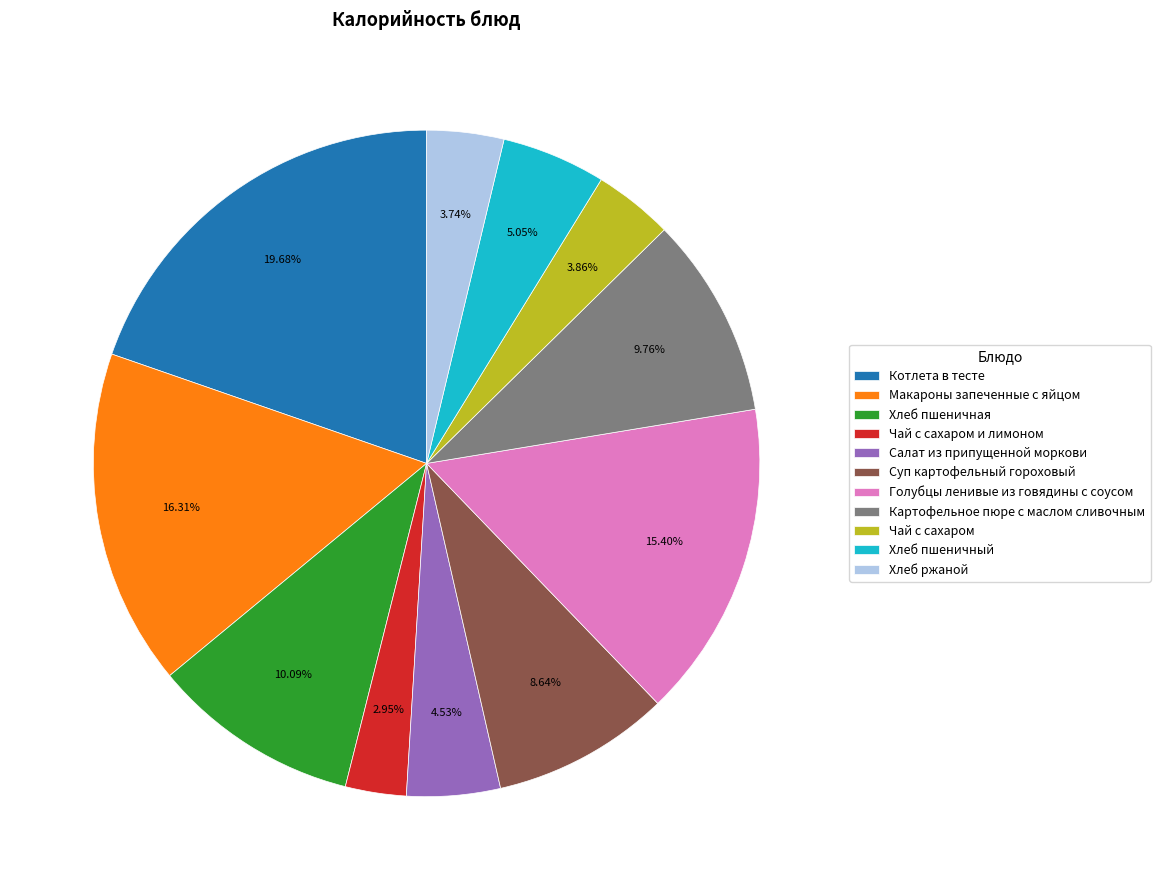

What is the ratio of the value at Голубцы ленивые из говядины с соусом to the value at Хлеб ржаной?

4.1